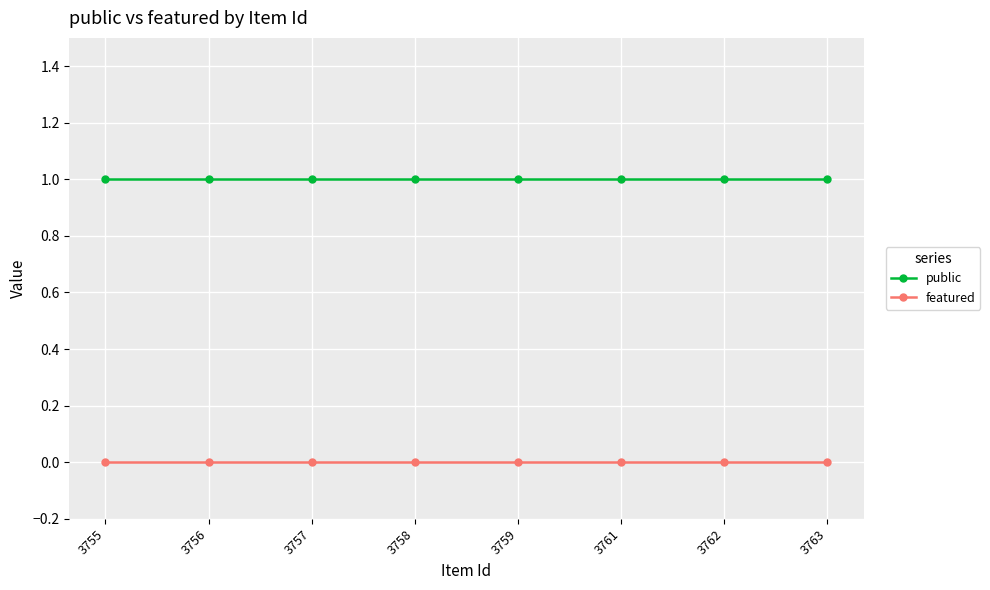

True or false: featured and public intersect in this chart.

False